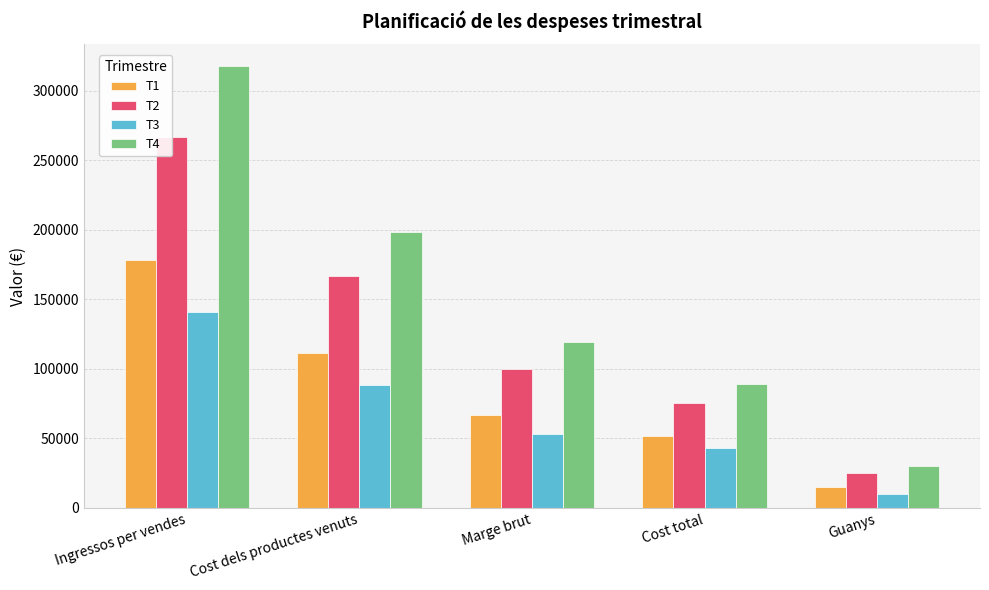

What is the spread (max minus min) of values at Guanys?

19845.0